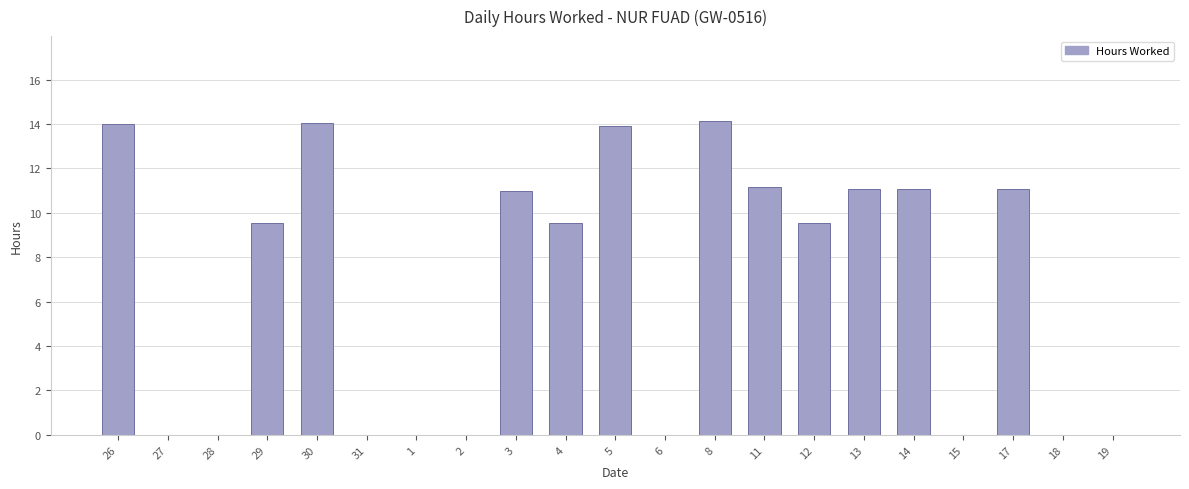

Where does the data first go above 9?

26